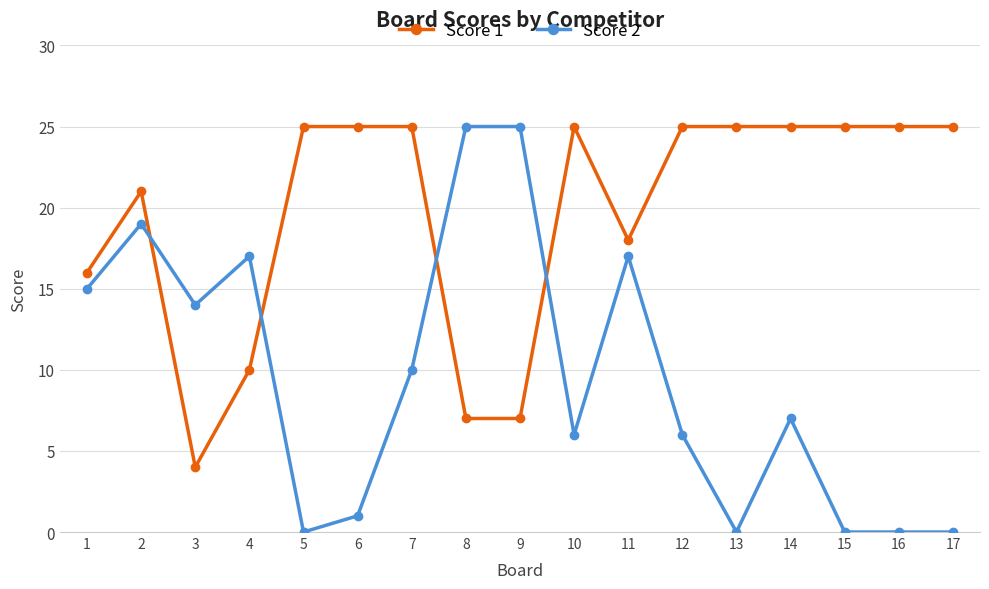

Rank the series at 6 from lowest to highest value.

Score 2, Score 1